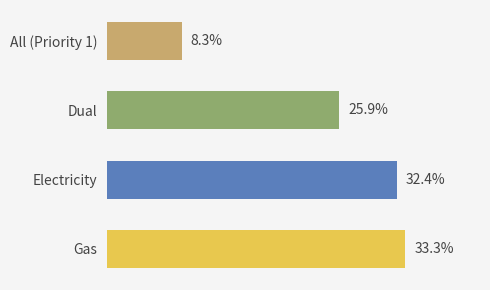

Are the bars horizontal?

Yes